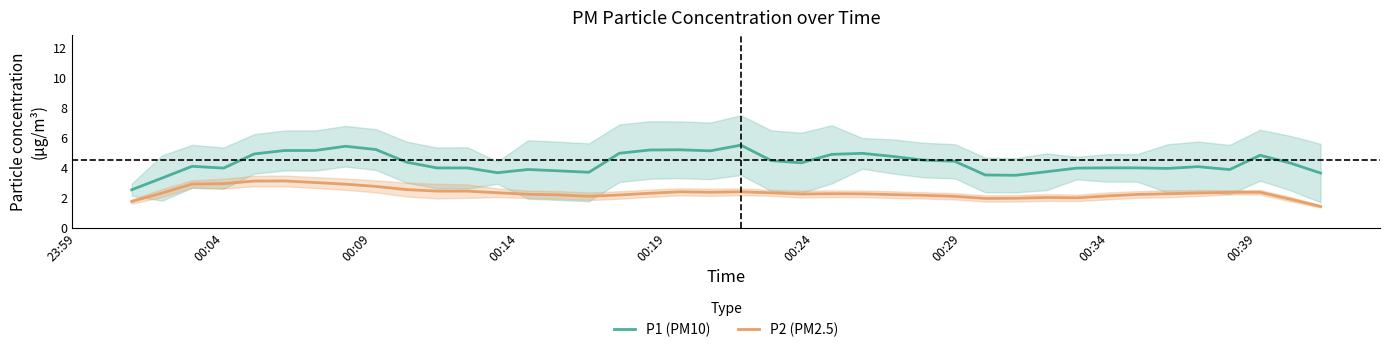

What is the sum of all P2 (PM2.5) values?

92.8